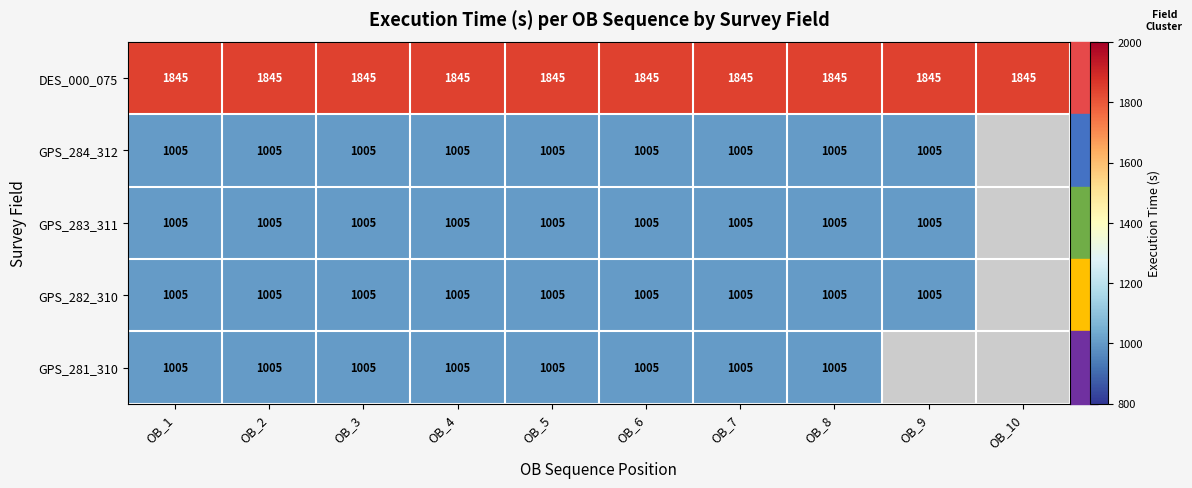

How many distinct data groups are displayed?

5